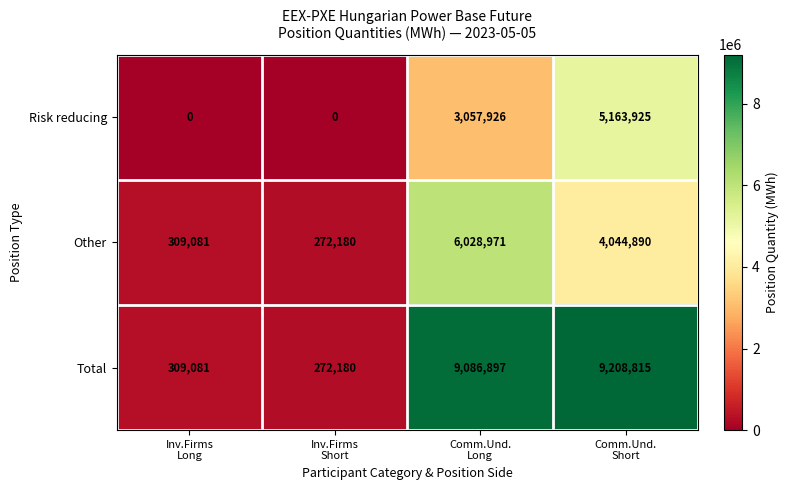

Which series has the largest total across all categories?

Total